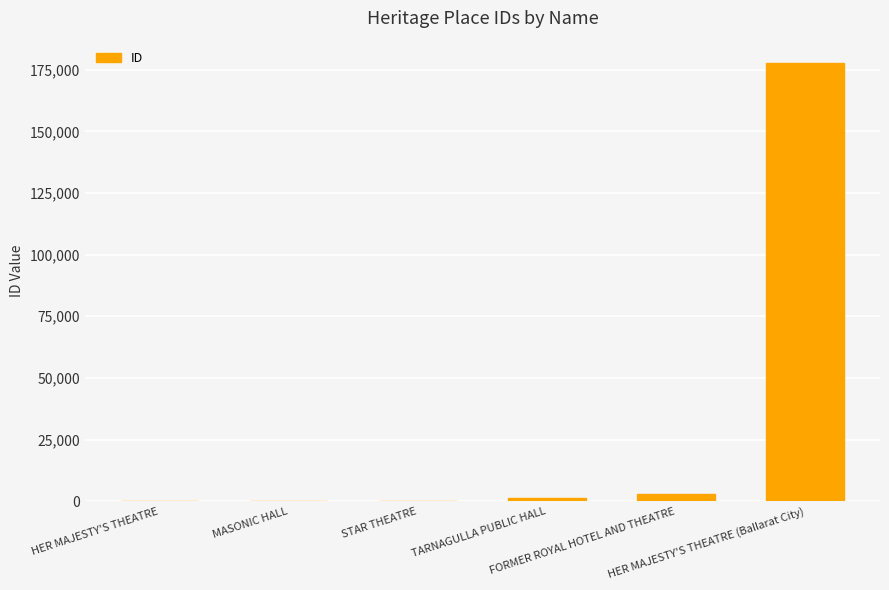

The value at FORMER ROYAL HOTEL AND THEATRE is 2818. True or false?

True